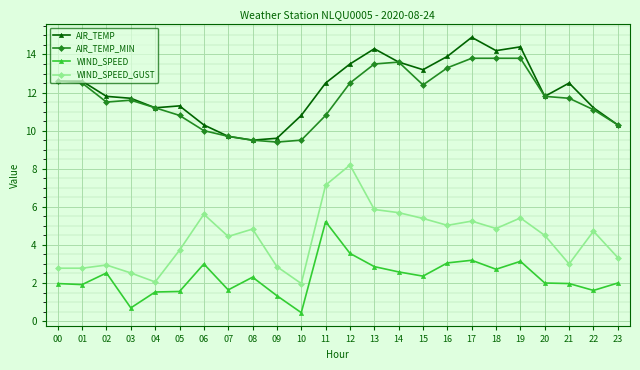

True or false: WIND_SPEED and AIR_TEMP cross at least once.

False